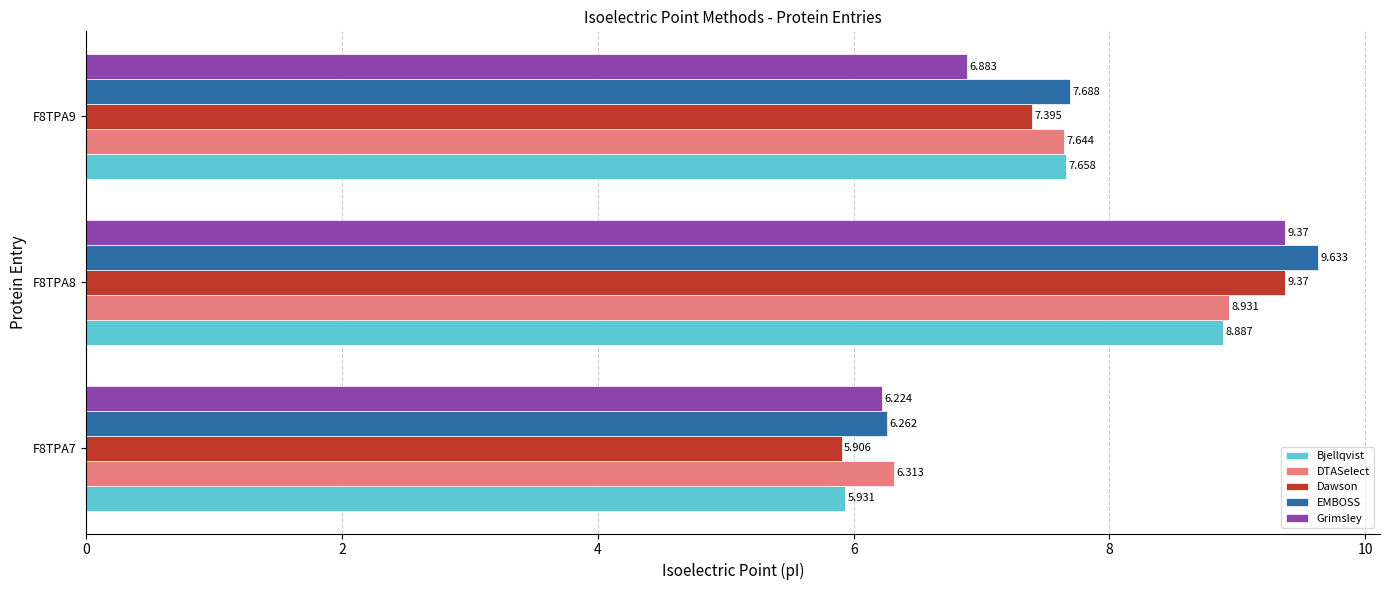

Where is EMBOSS nearest to the value 7?

F8TPA9